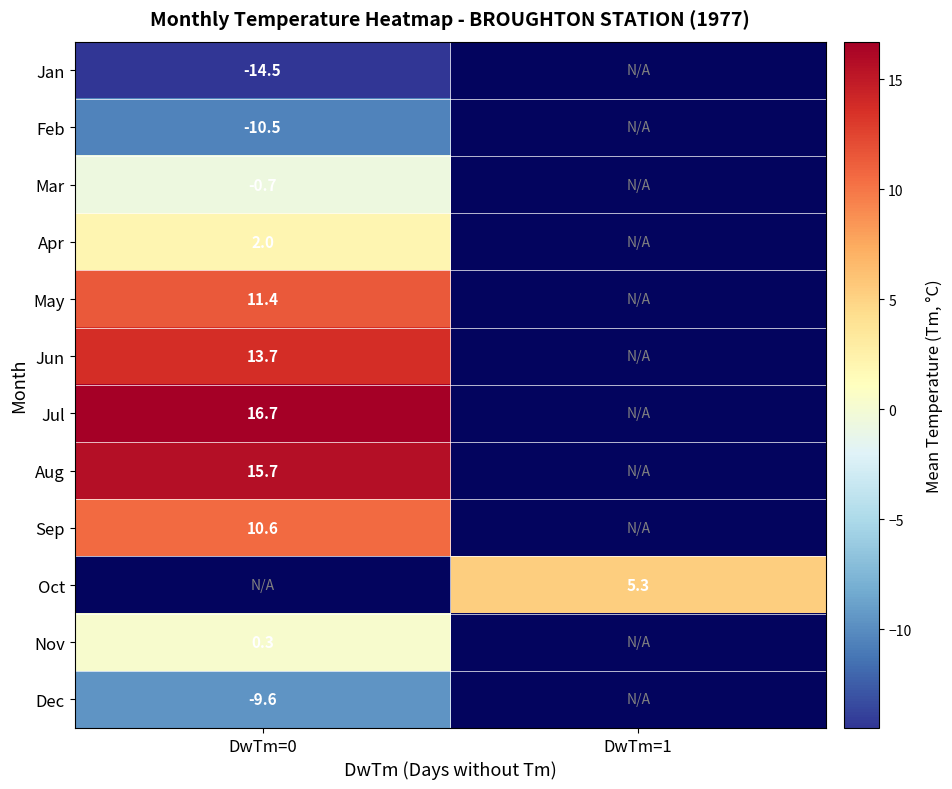

Which has a higher value, DwTm=1 or DwTm=0?

DwTm=0